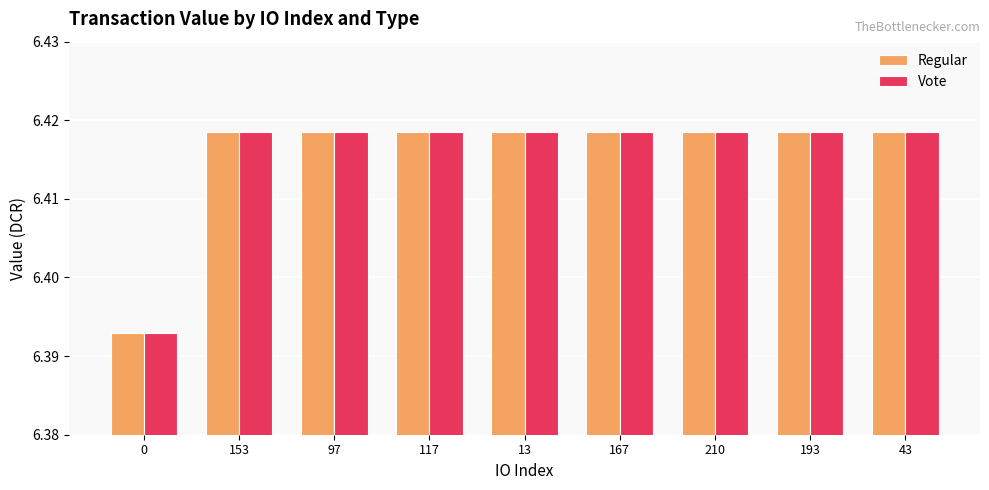

What position from the left is 210?

7